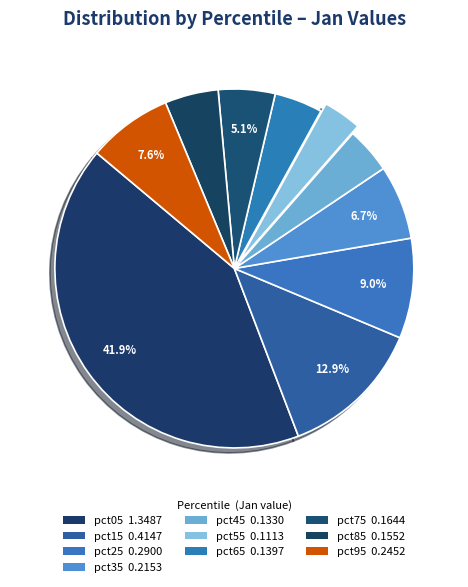

Count the number of slices in the pie.

10